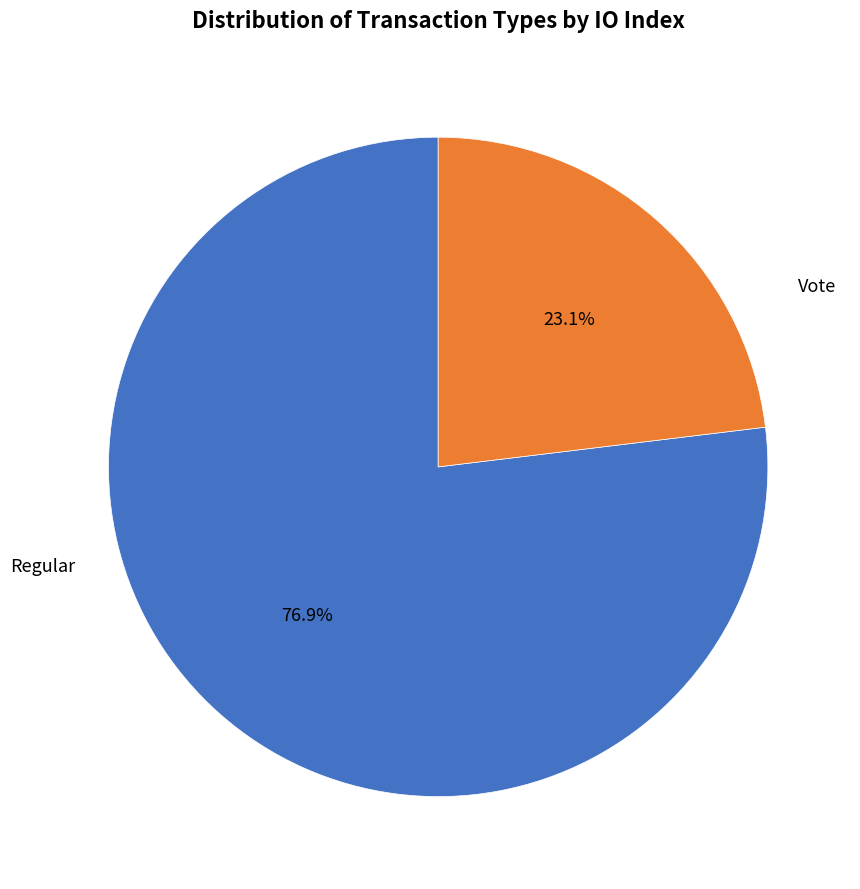

Is there a majority slice in this chart?

Yes